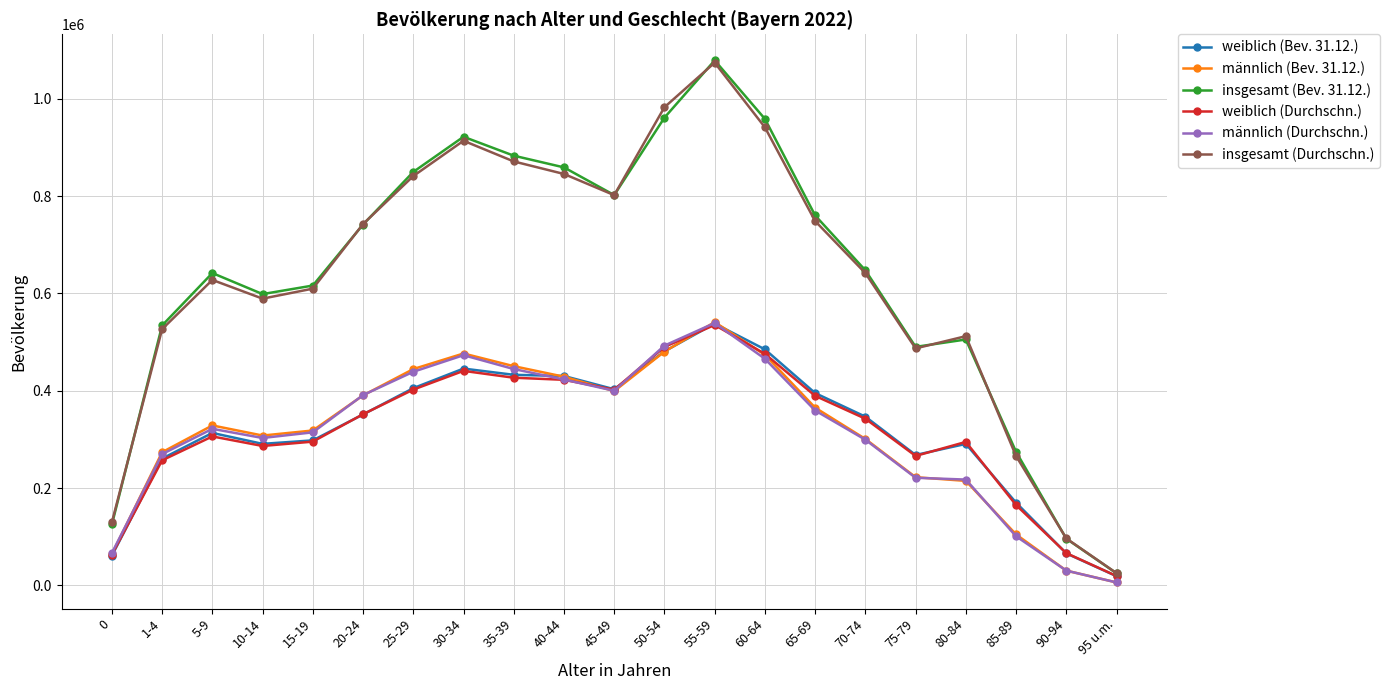

Which series changed the most between 0 and 10-14?

insgesamt (Bev. 31.12.)